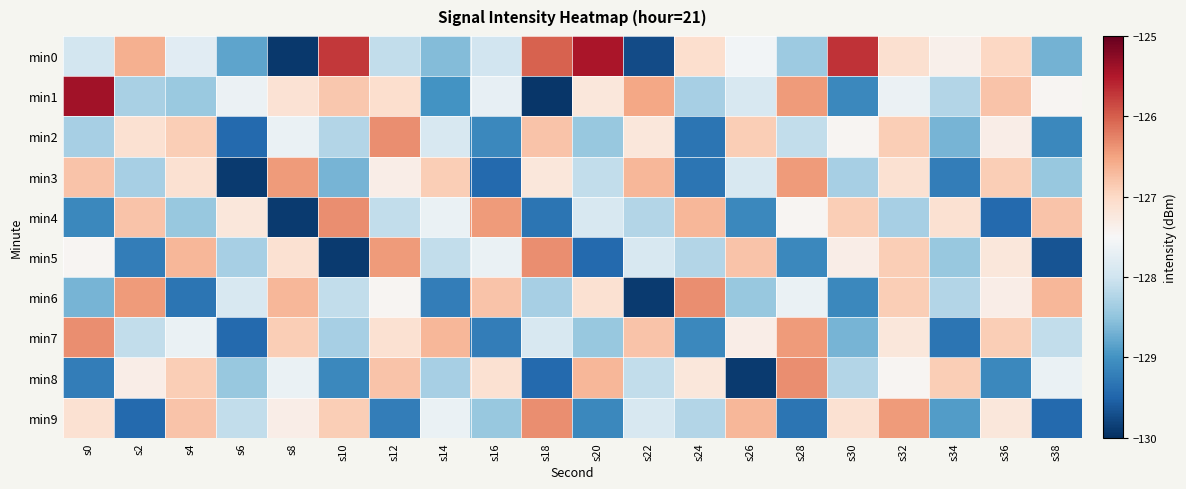

What is the difference between the highest and lowest values at s8?

3.5